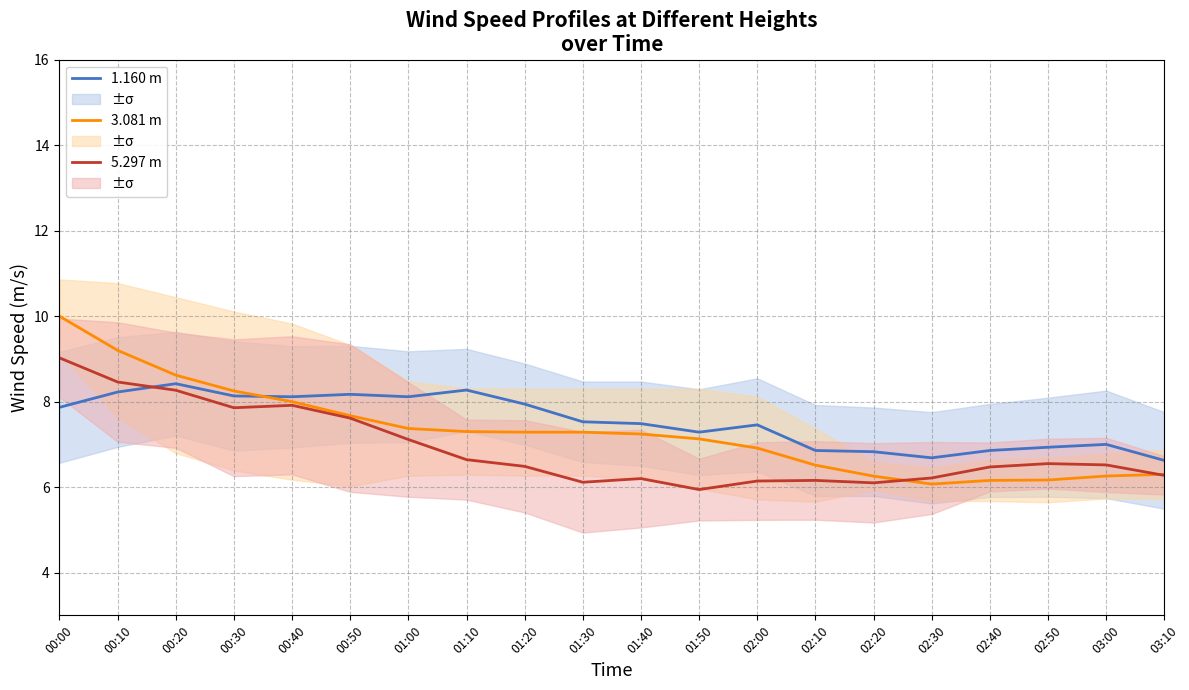

Is this an area chart (filled region under the line)?

No